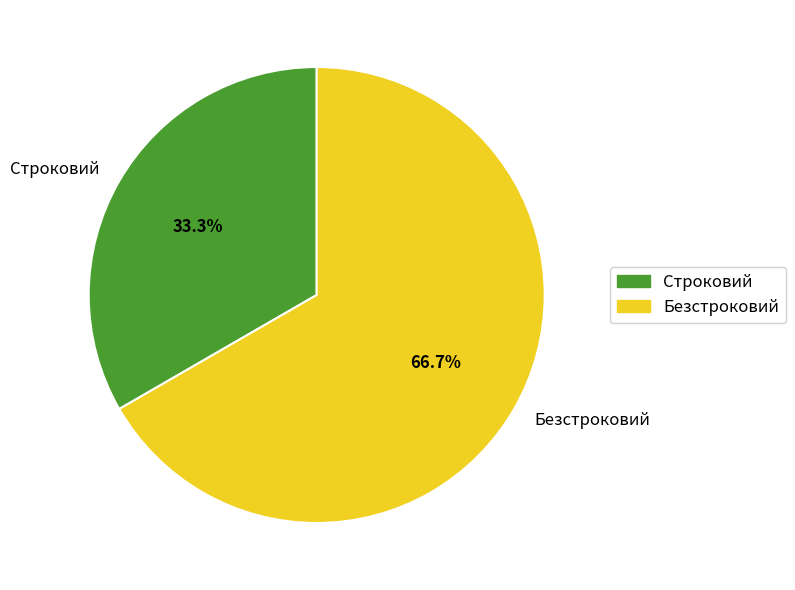

True or false: Строковий accounts for 40% of the total.

False